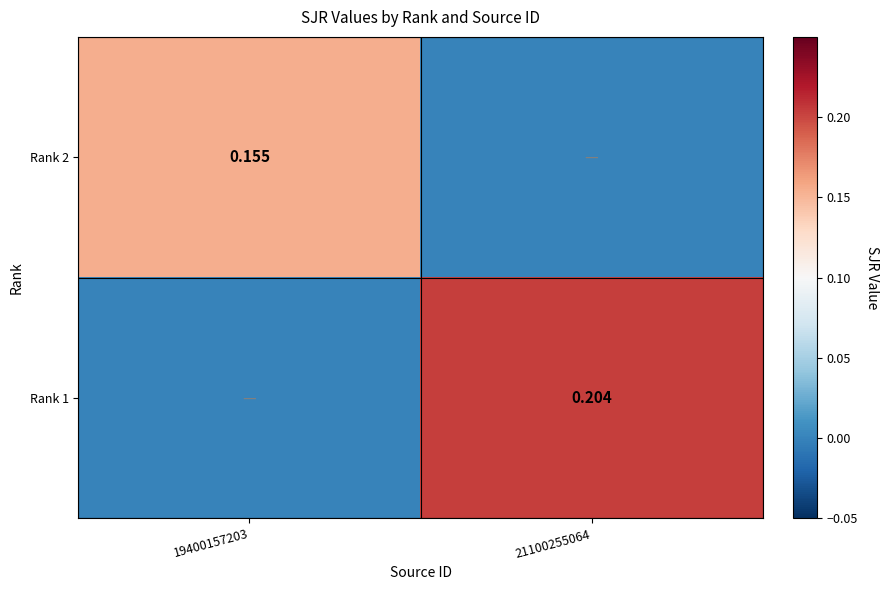

At which label does Rank 1 reach its peak?

21100255064